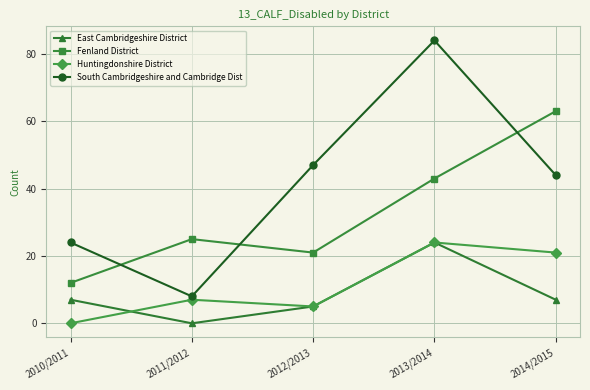

The Fenland District series shows 12 at 2010/2011. True or false?

True